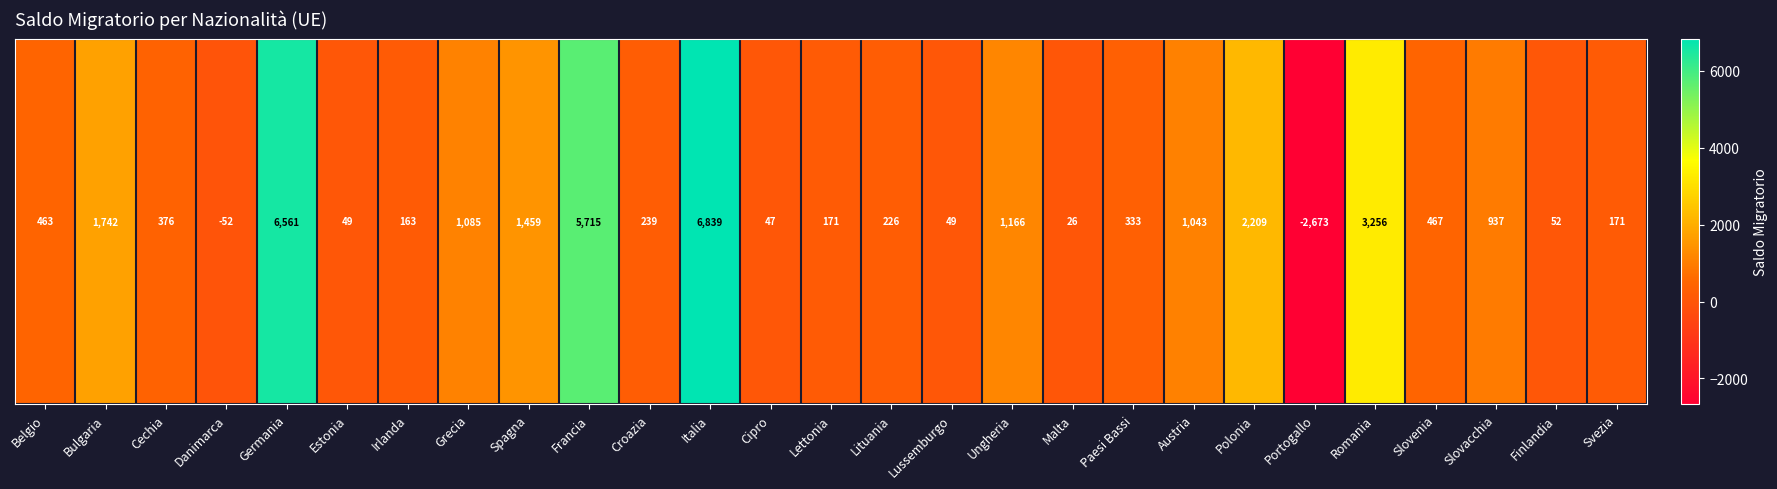

True or false: the data shows 2621 at Spagna.

False